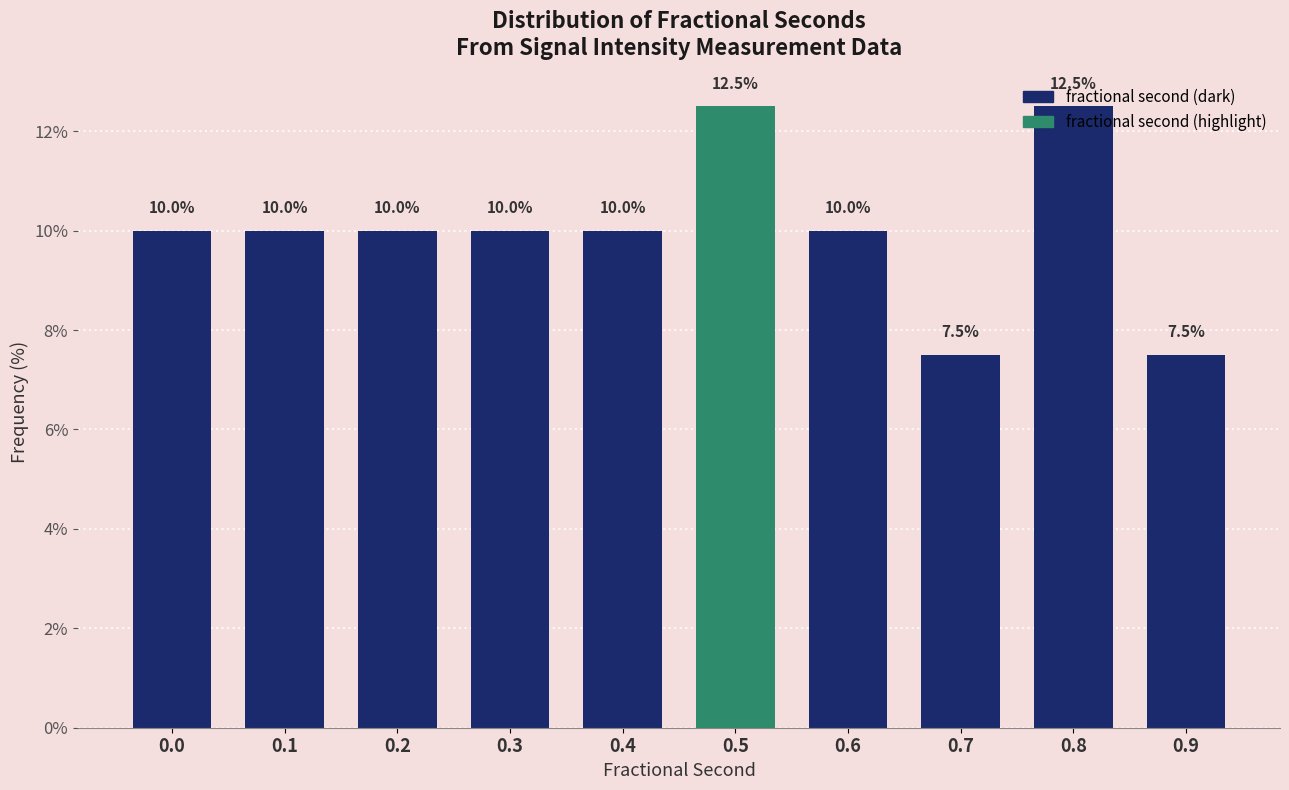

What is the difference between the maximum and minimum values?

5.0